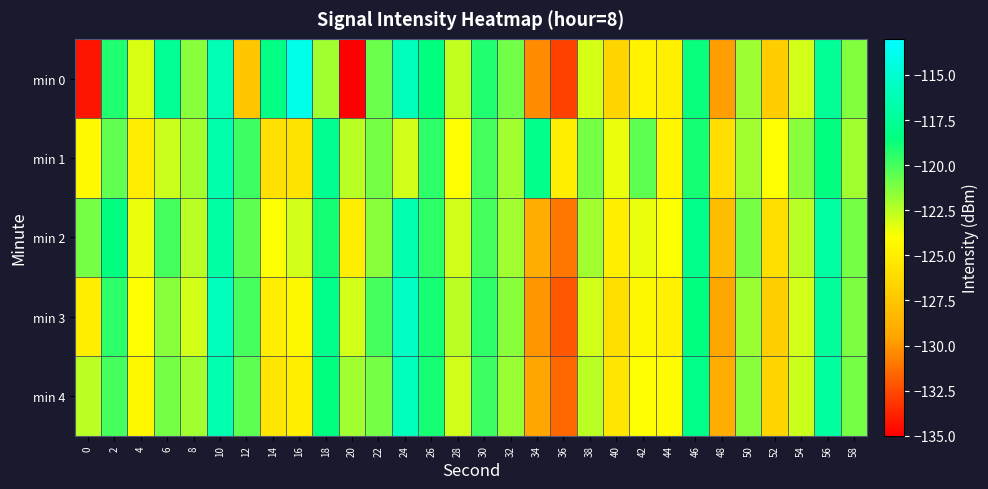

At which category is the sum across all series the highest?

10